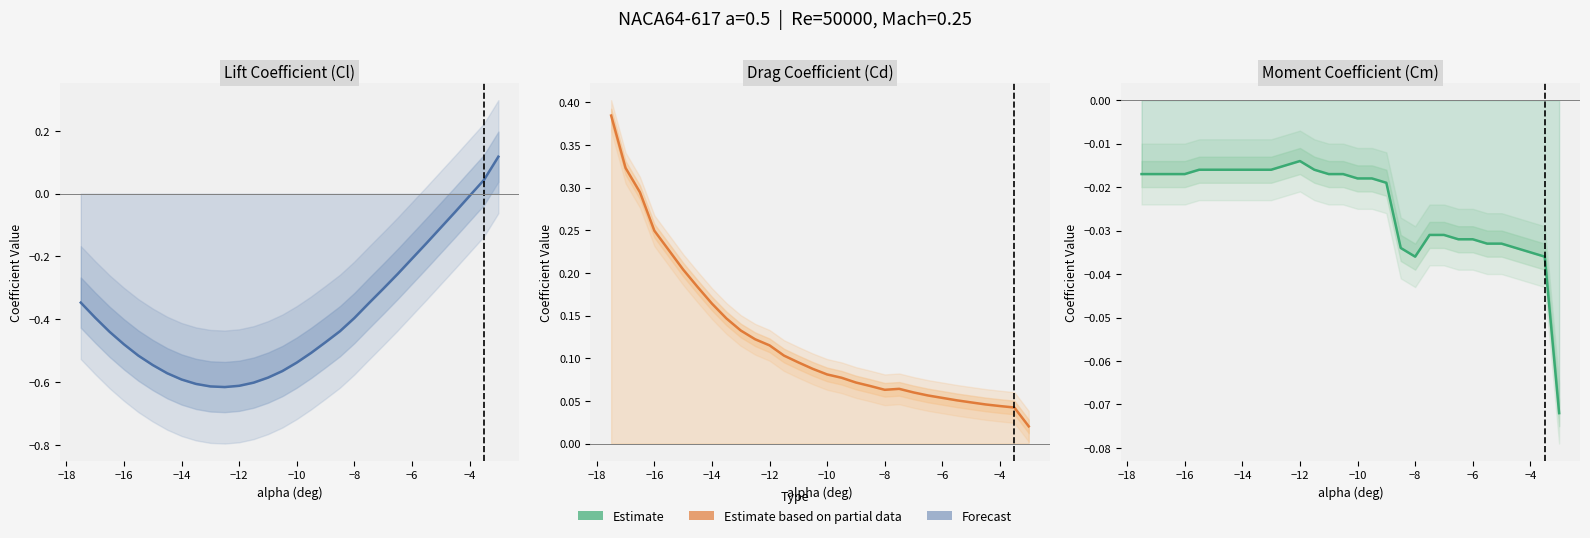

In Cd, how many points are higher than both neighbors (excluding endpoints)?

1